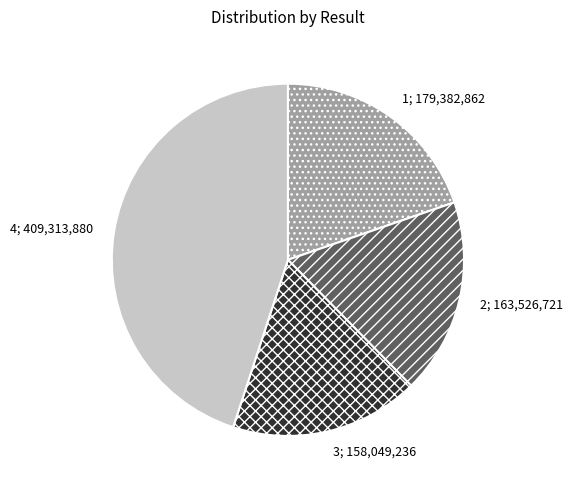

The 2 slice represents 18% of the pie. True or false?

True